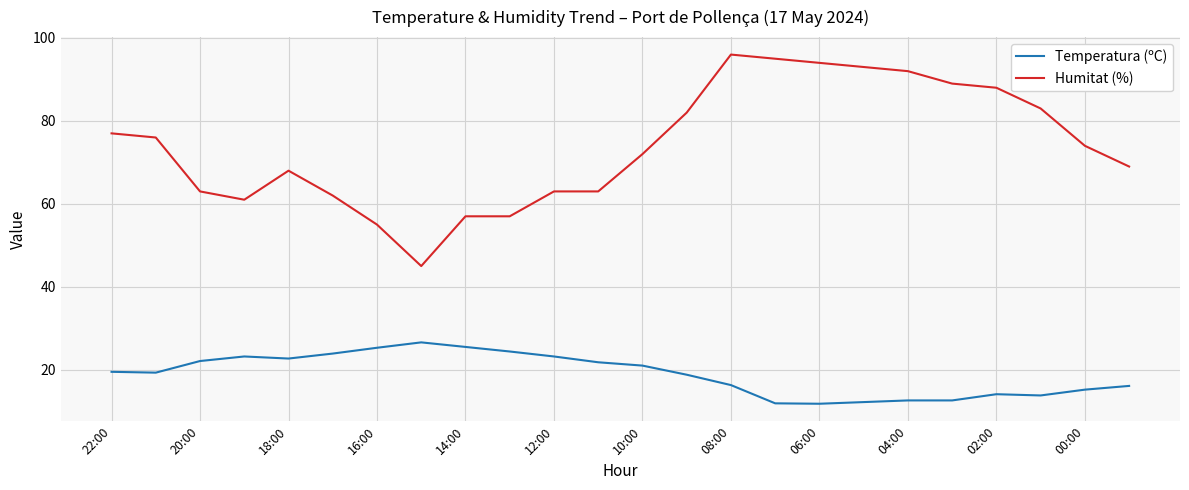

True or false: Temperatura (ºC) and Humitat (%) cross at least once.

False